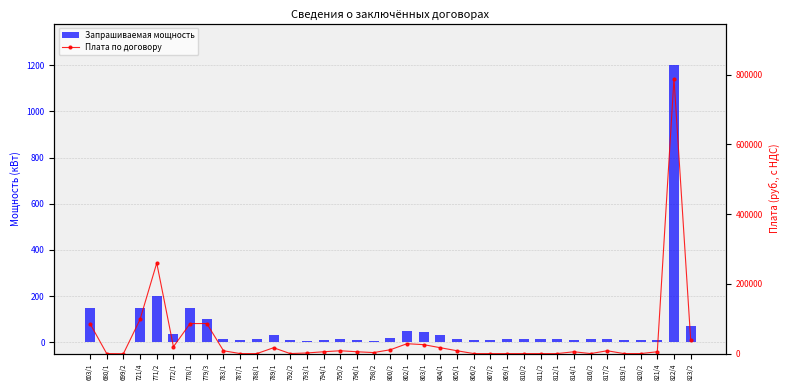

How many values in the Плата по договору series exceed 5777?

21